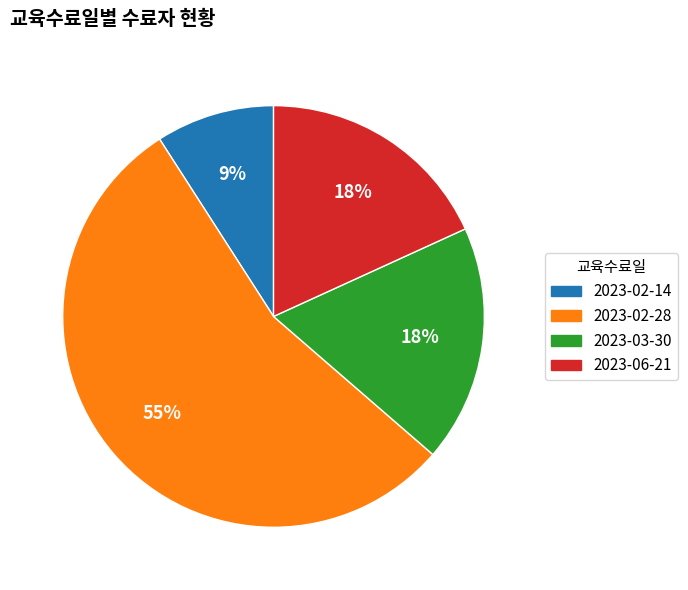

What is the smallest slice in the pie chart?

2023-02-14